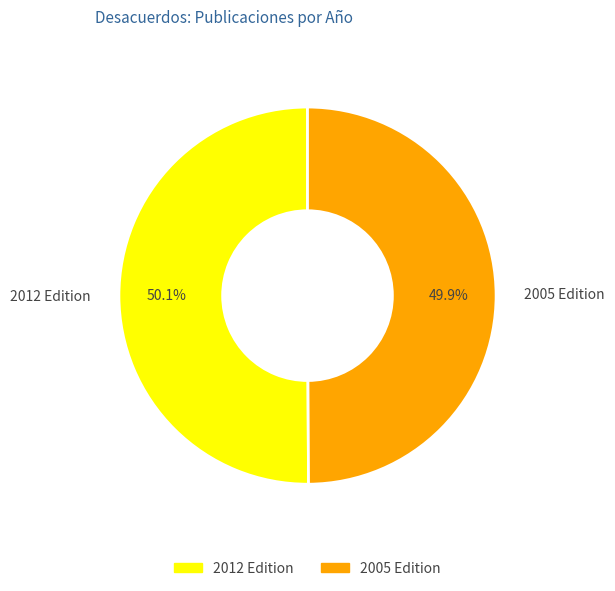

Do 2012 Edition and 2005 Edition together represent more than half of the pie?

Yes